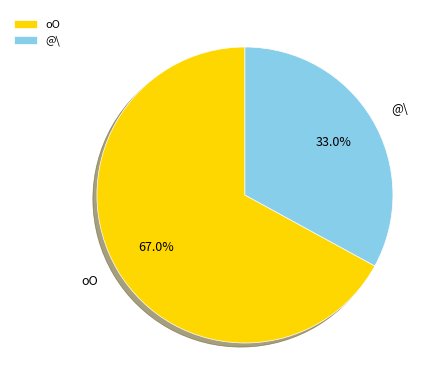

Is there a majority slice in this chart?

Yes